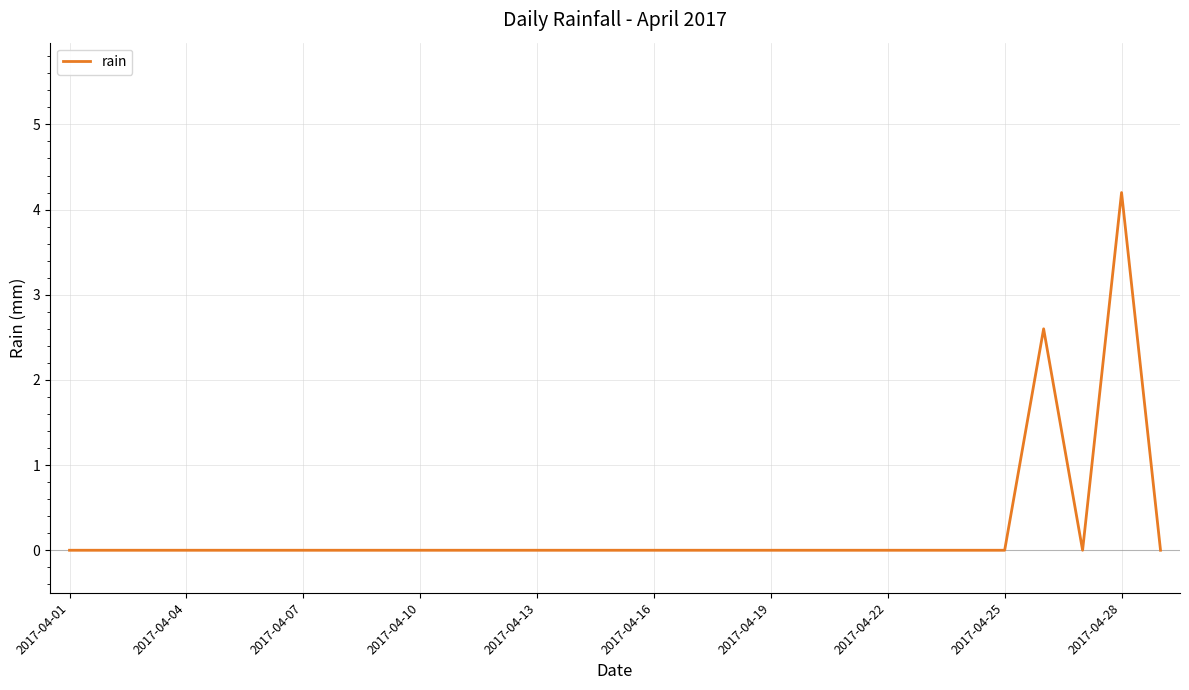

Reading left to right, transcribe all the data shown in this chart.

0.0	0.0	0.0	0.0	0.0	0.0	0.0	0.0	0.0	0.0	0.0	0.0	0.0	0.0	0.0	0.0	0.0	0.0	0.0	0.0	0.0	0.0	0.0	0.0	0.0	2.6	0.0	4.2	0.0